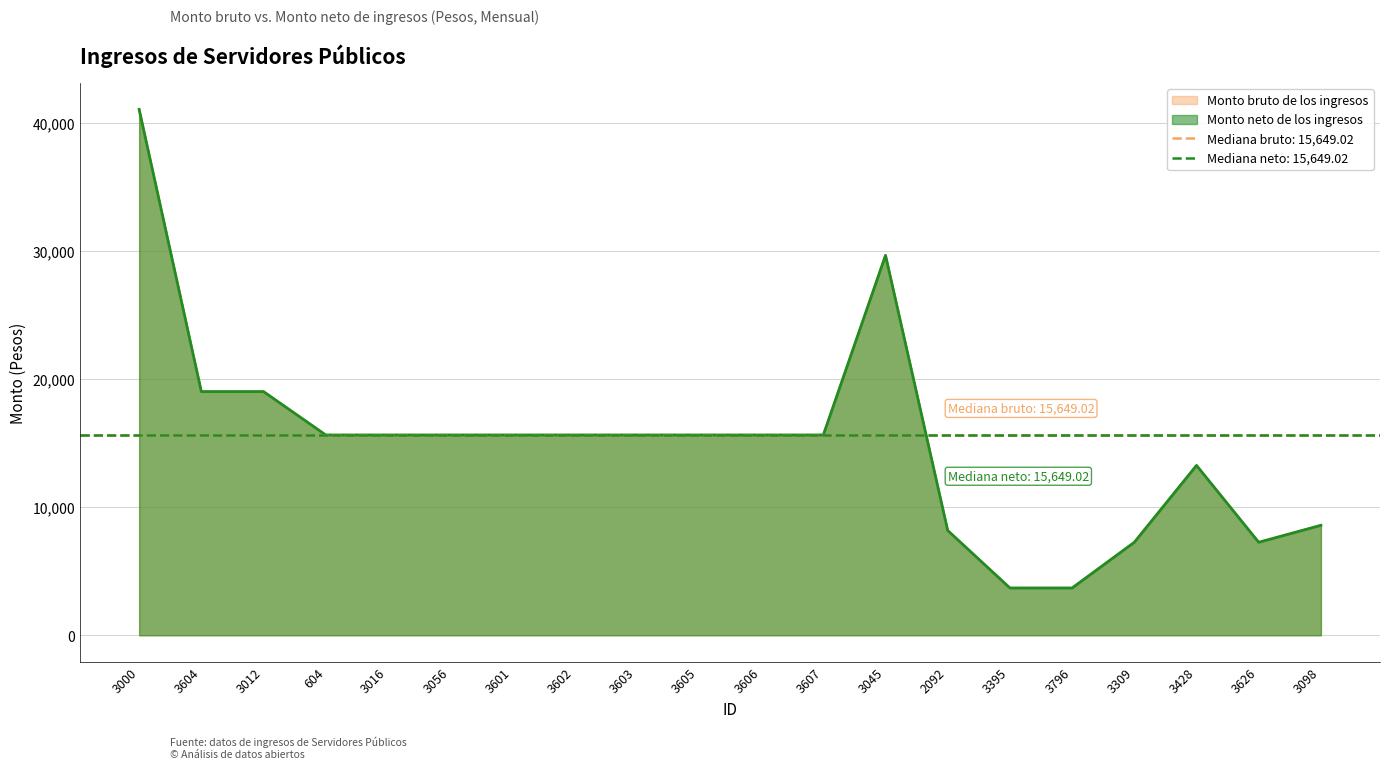

Rank the series at 3309 from highest to lowest value.

Monto bruto de los ingresos, Monto neto de los ingresos